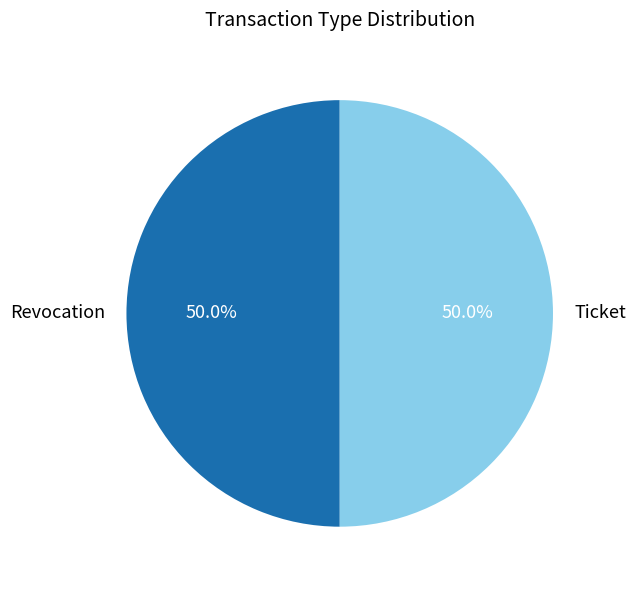

What percentage is NOT represented by Revocation?

50.0%